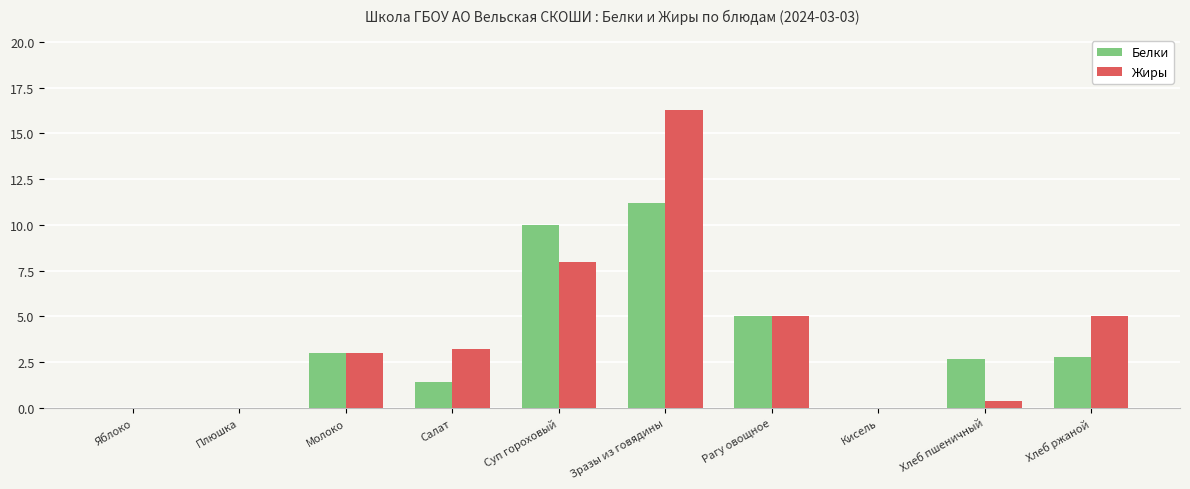

Which series changed the most between Хлеб пшеничный and Хлеб ржаной?

Жиры